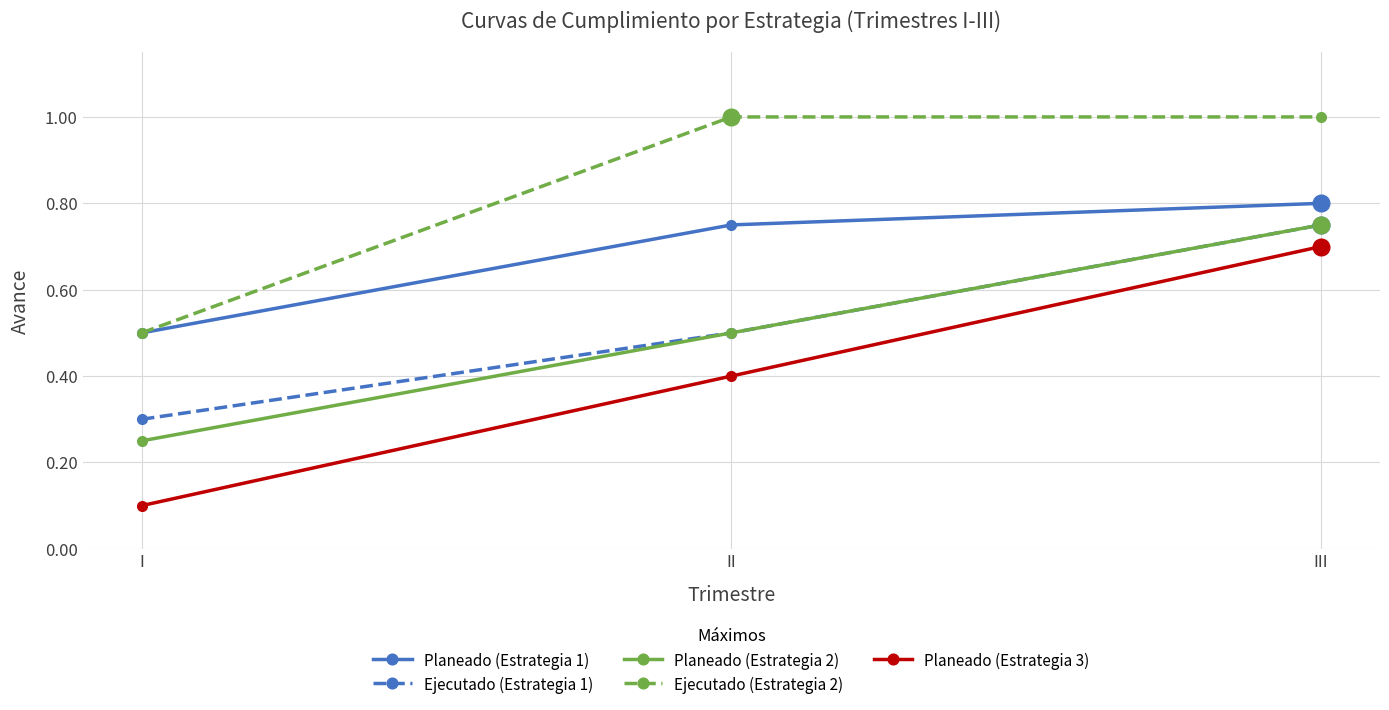

At which category is the sum across all series the highest?

III